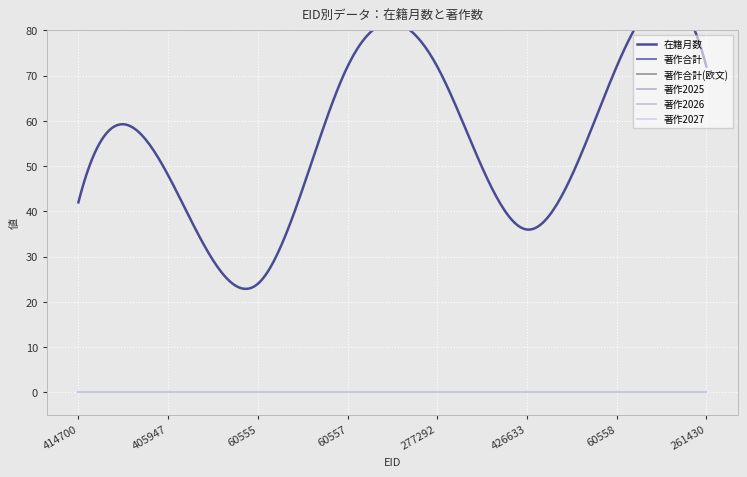

Is it true that 著作2026 equals 0 at 60555?

True